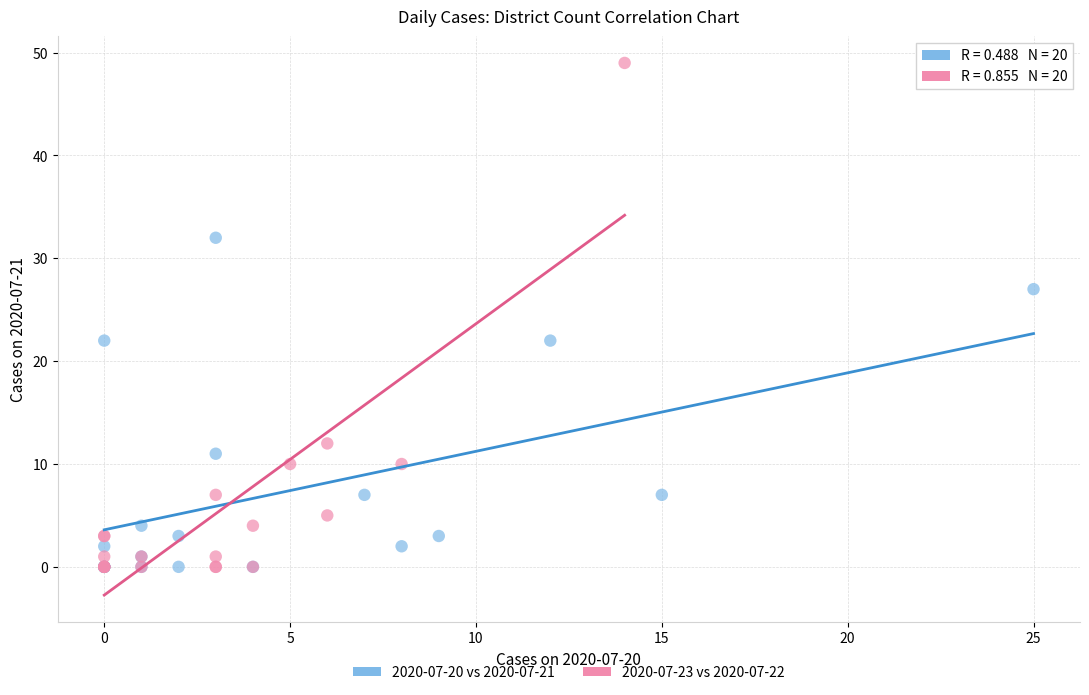

Which series contains the highest Y value?

2020-07-23 vs 2020-07-22